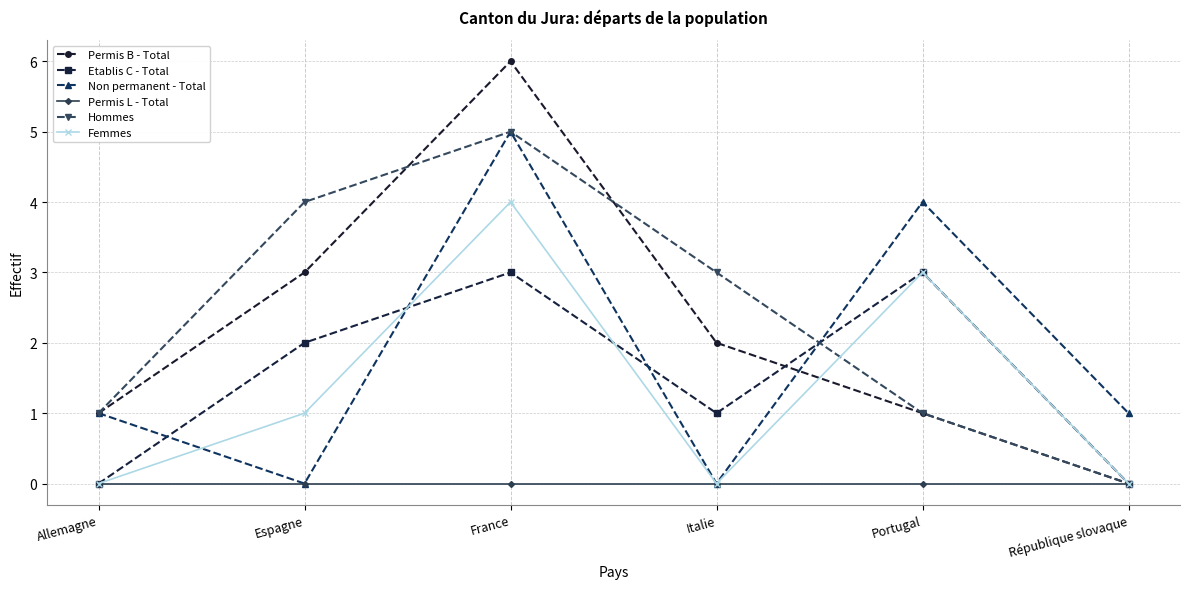

Between Allemagne and France, which series saw the biggest shift?

Permis B - Total